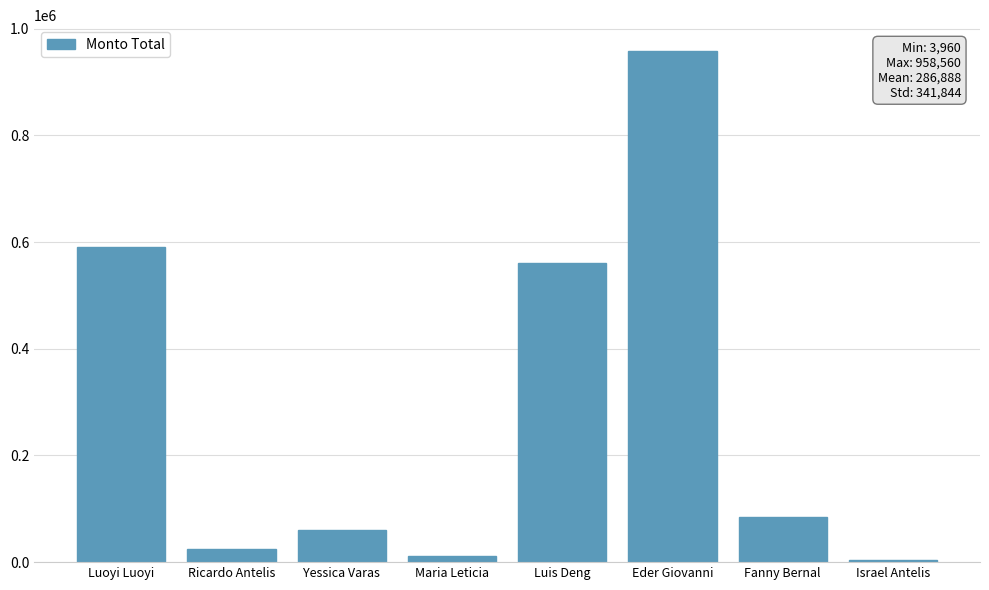

Approximately how many times larger is the value at Israel Antelis compared to Yessica Varas?

0.1